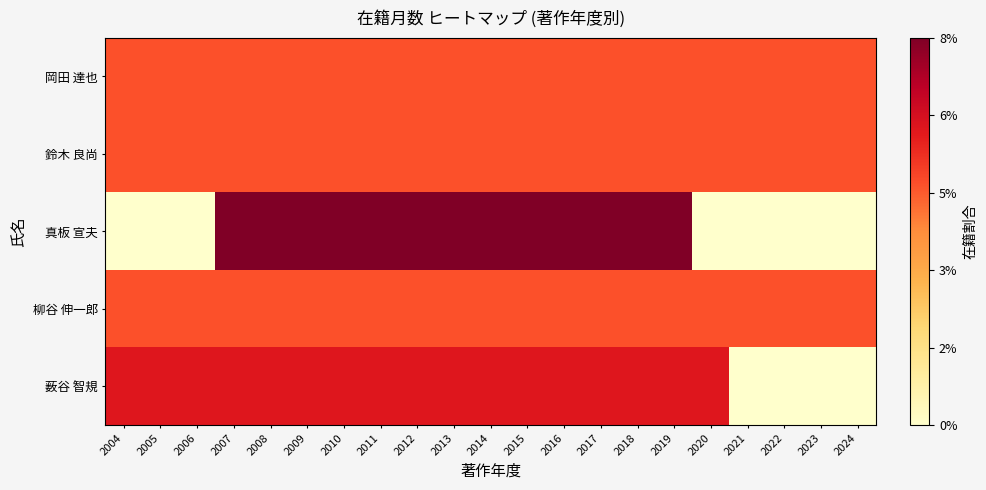

How many distinct data groups are displayed?

5